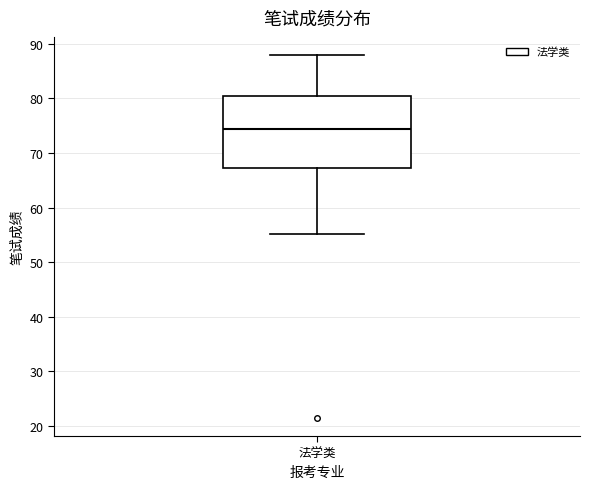

Read this box plot against the y-axis: the position of the median line, the range covered by the box, and the ends of both whiskers. The values are not printed on the chart, so give them approximately, as read against the axis.

median 74, box 67 to 81, whiskers 55 to 88